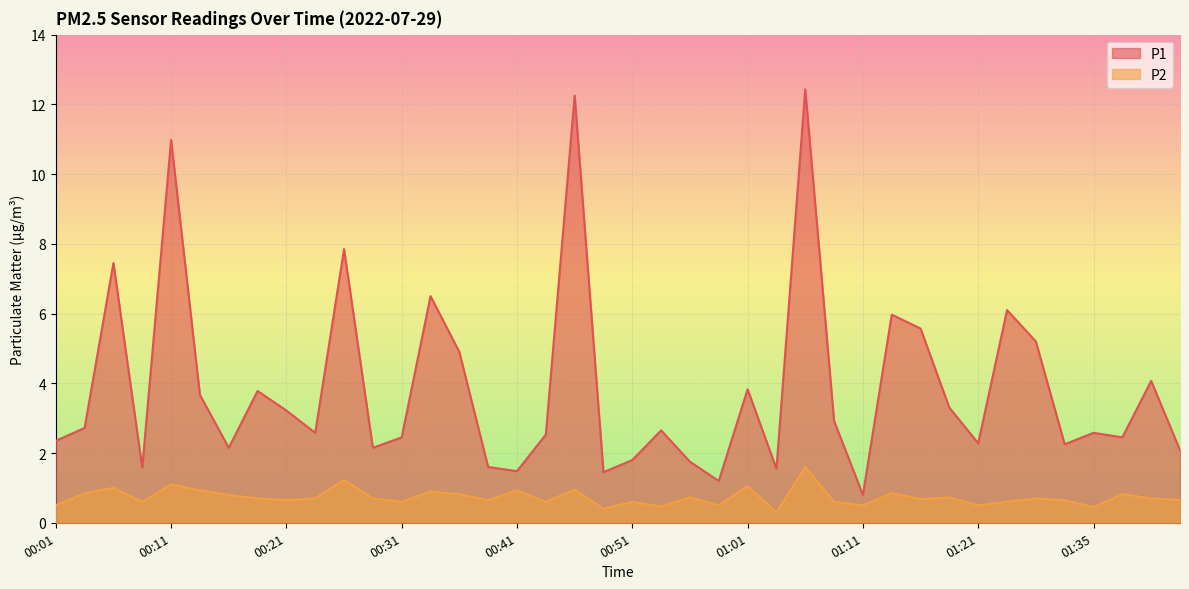

Read the P1 value at 00:13.

3.7